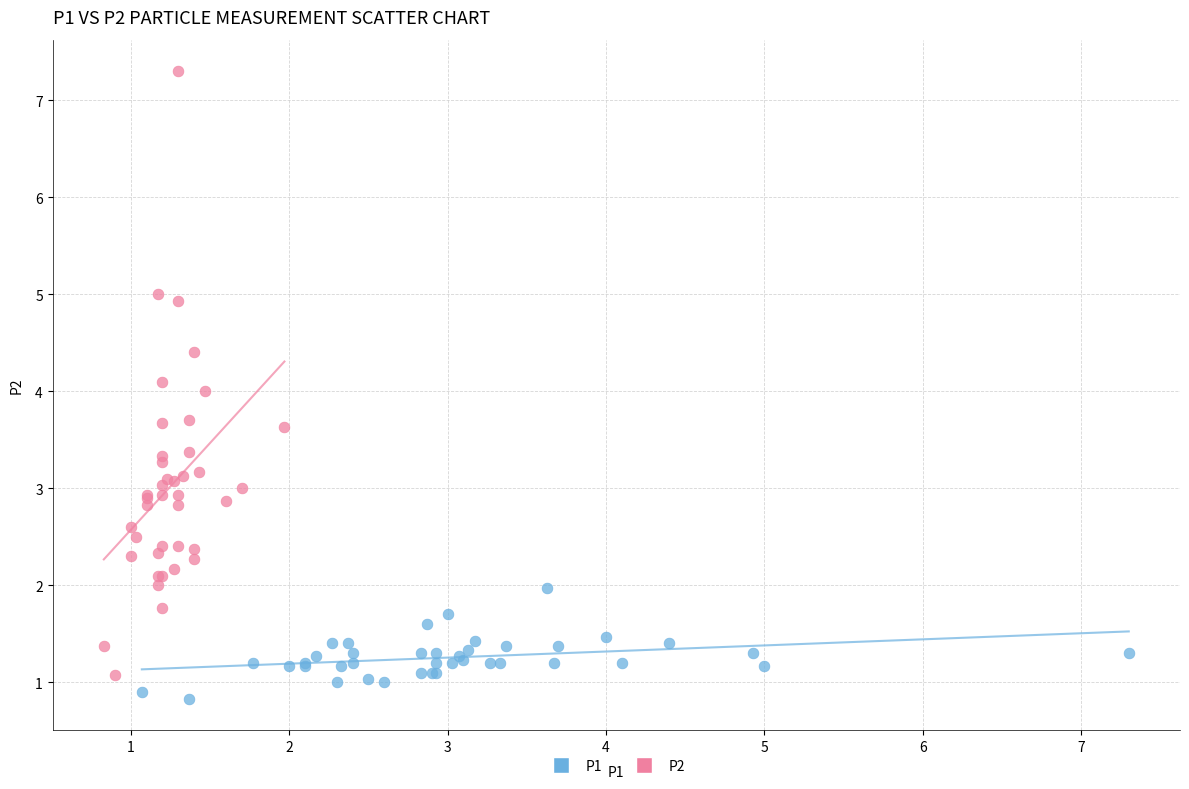

Which series contains the highest Y value?

P2